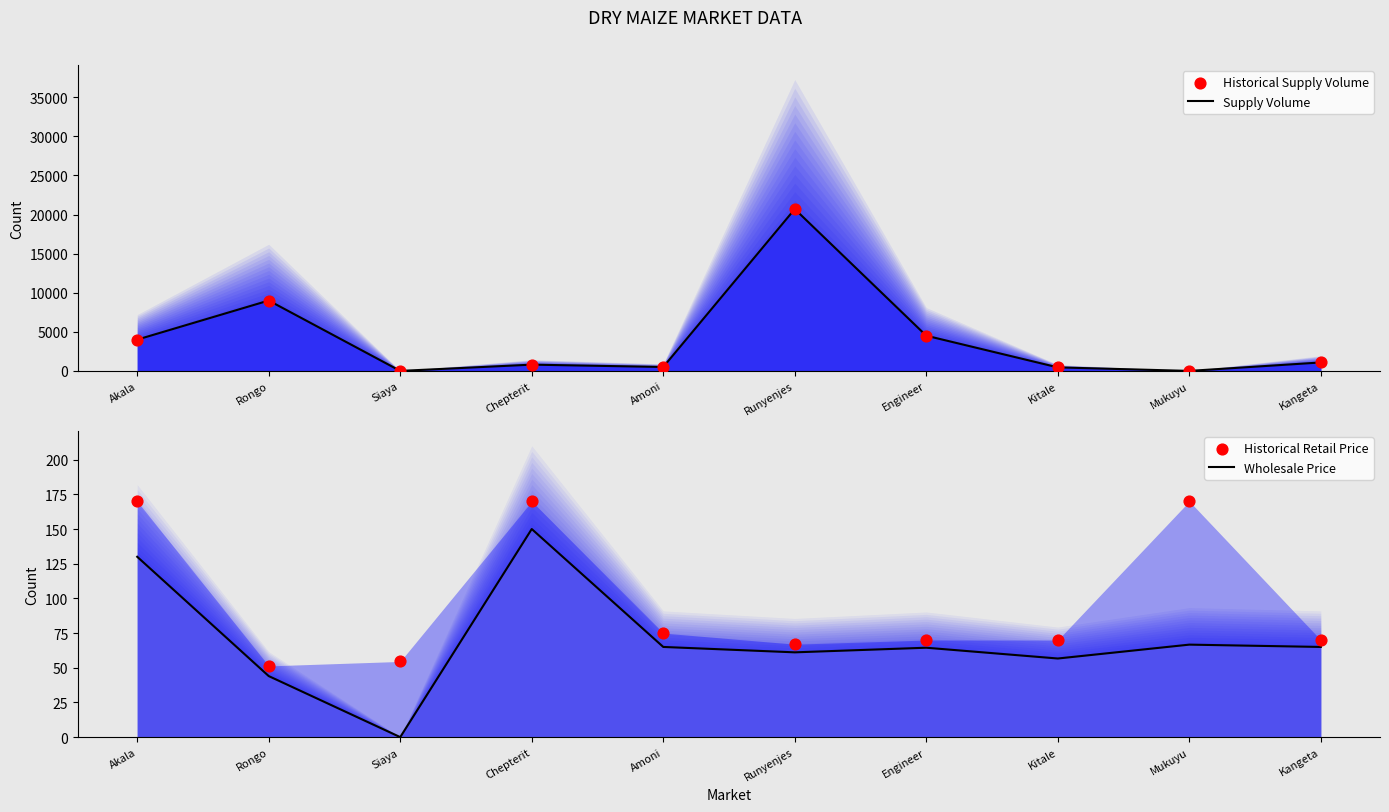

What are all the series names shown in the legend?

Supply Volume, Historical Supply Volume, Wholesale Price, Historical Retail Price